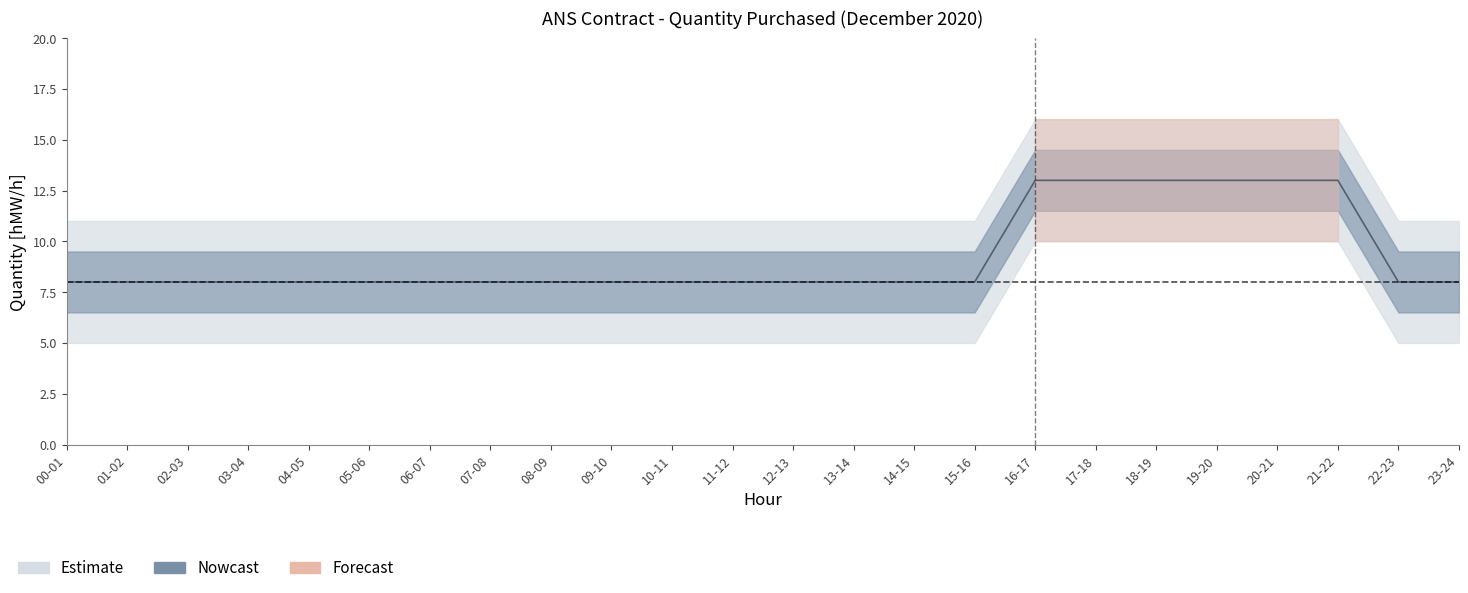

Does the chart display data point markers on the line(s)?

No